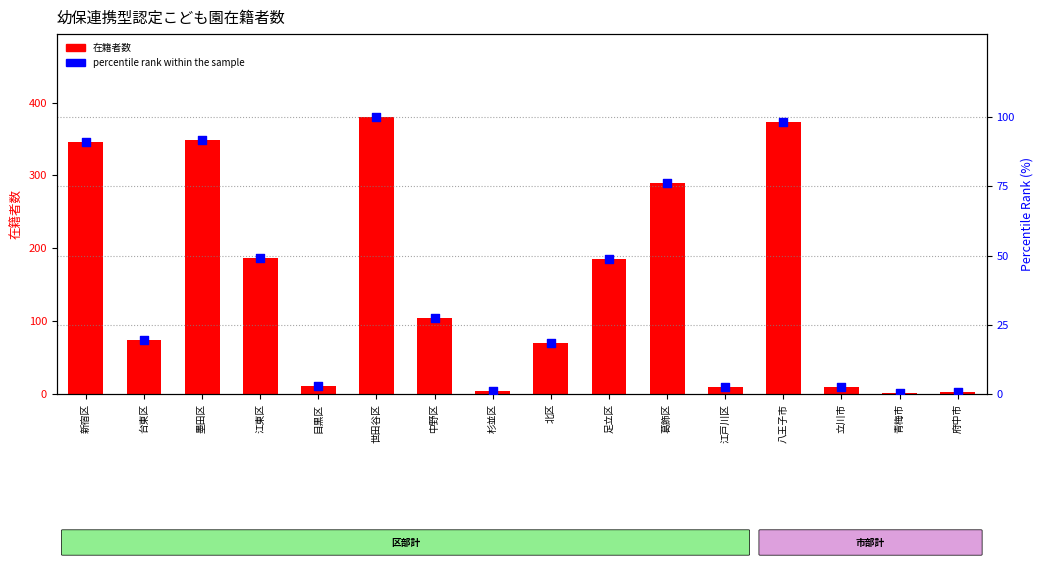

What is the total value across all series at 北区?

88.4